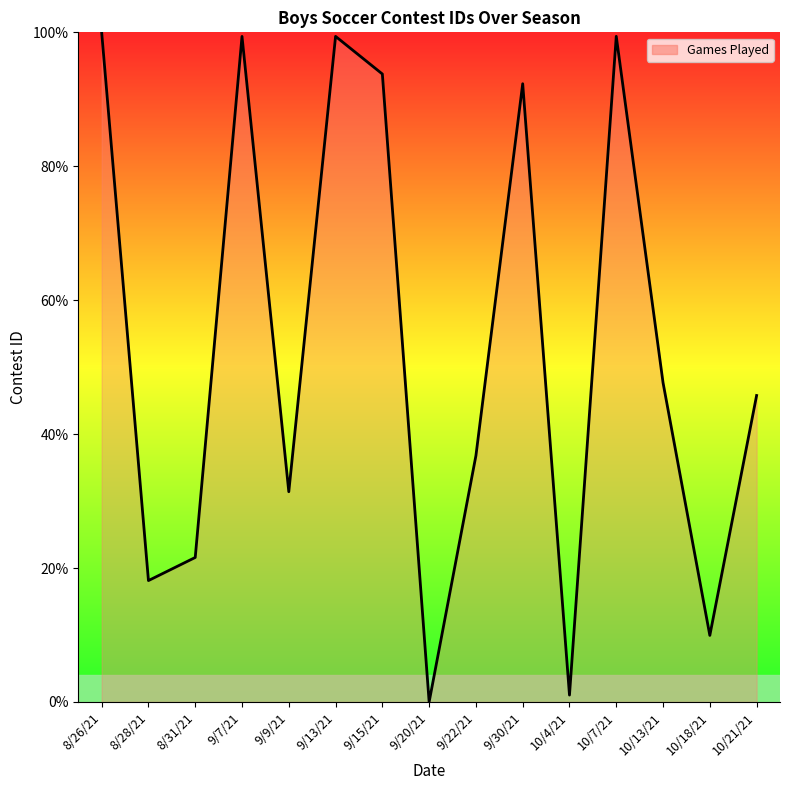

List the labels in order of value, largest first.

8/26/21, 10/7/21, 9/13/21, 9/7/21, 9/15/21, 9/30/21, 10/13/21, 10/21/21, 9/22/21, 9/9/21, 8/31/21, 8/28/21, 10/18/21, 10/4/21, 9/20/21